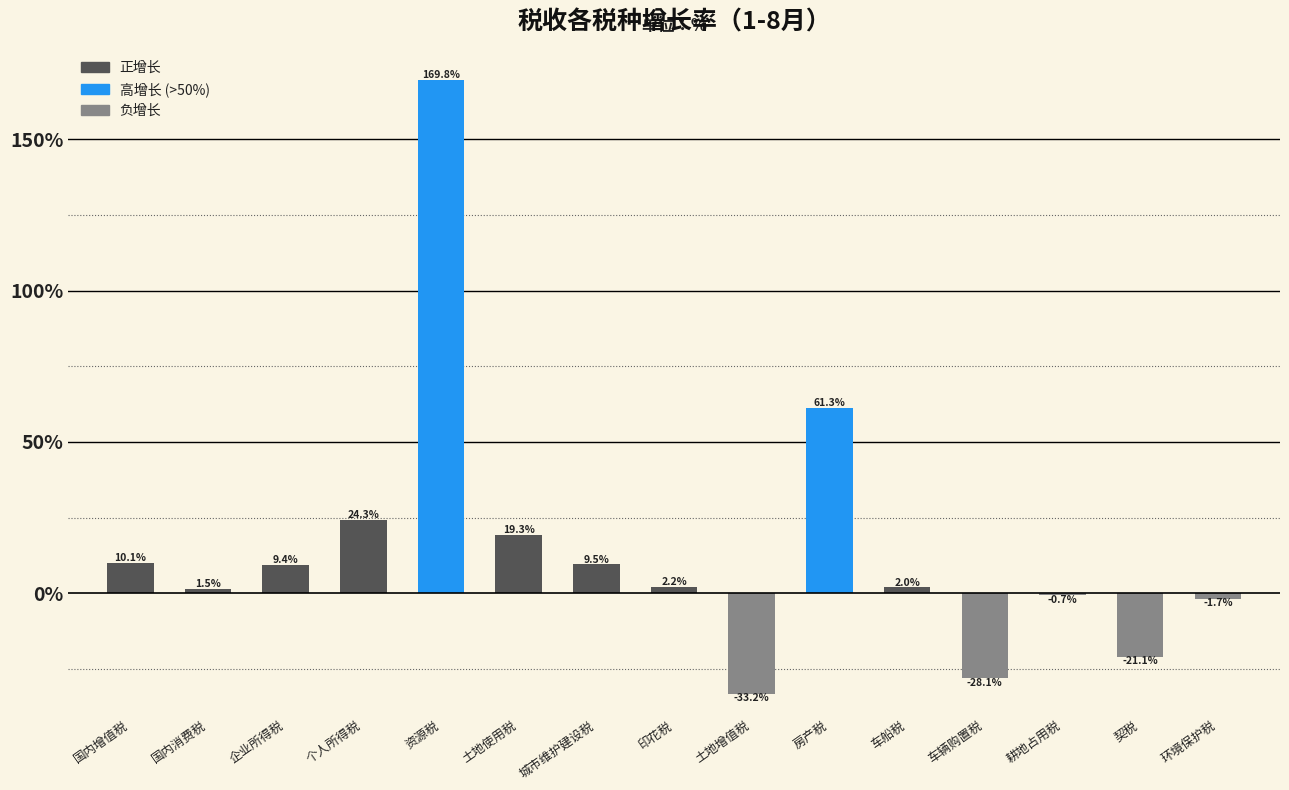

What is the change in value from 个人所得税 to 资源税?

+145.5